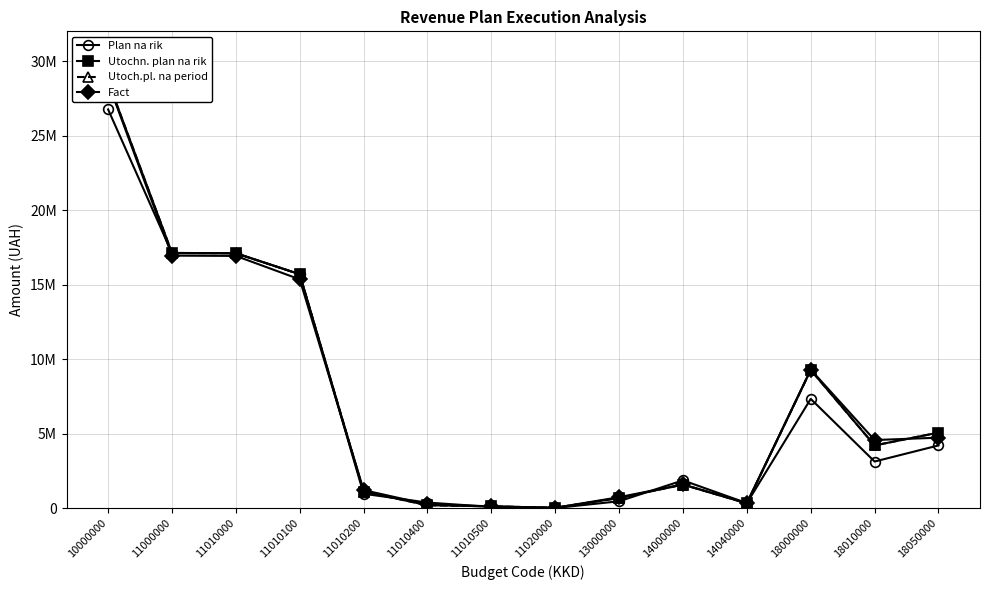

At which category is the sum across all series the highest?

10000000